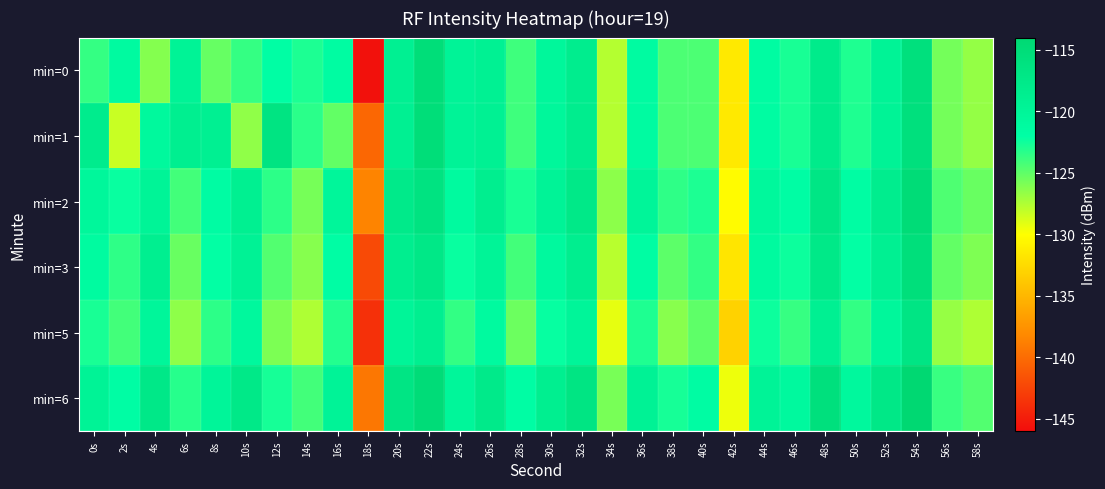

Which series has the largest range (max minus min)?

min=0